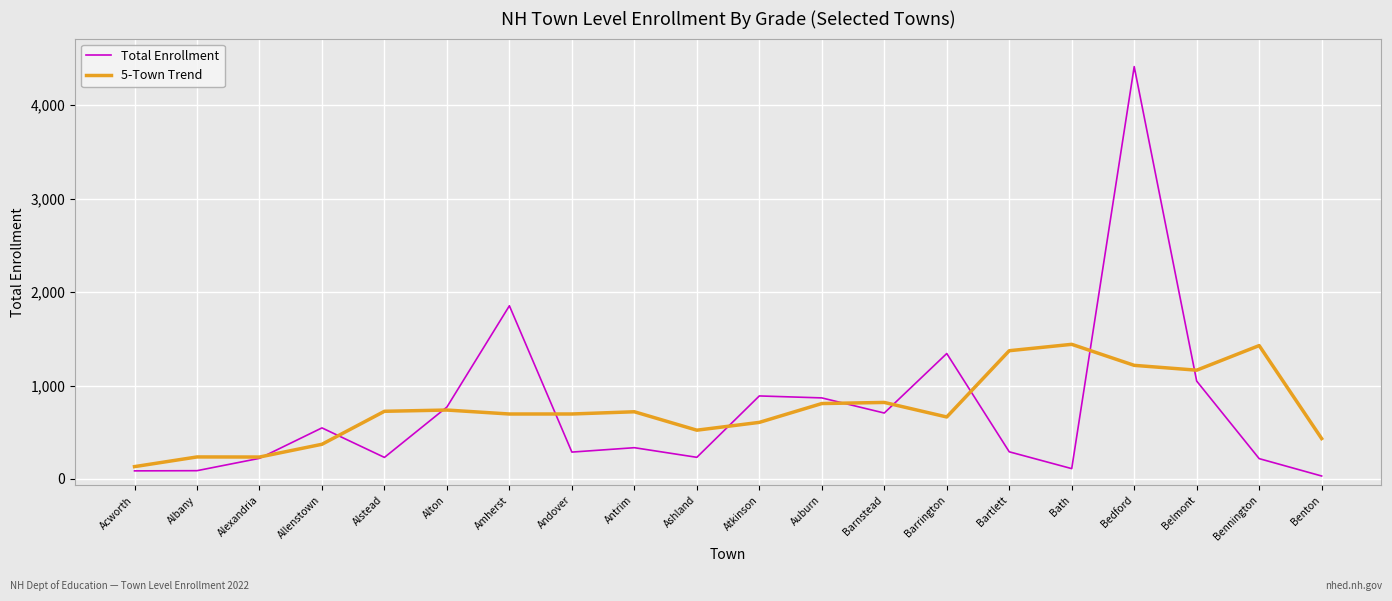

Which series changed the most between Alton and Bennington?

5-Town Trend